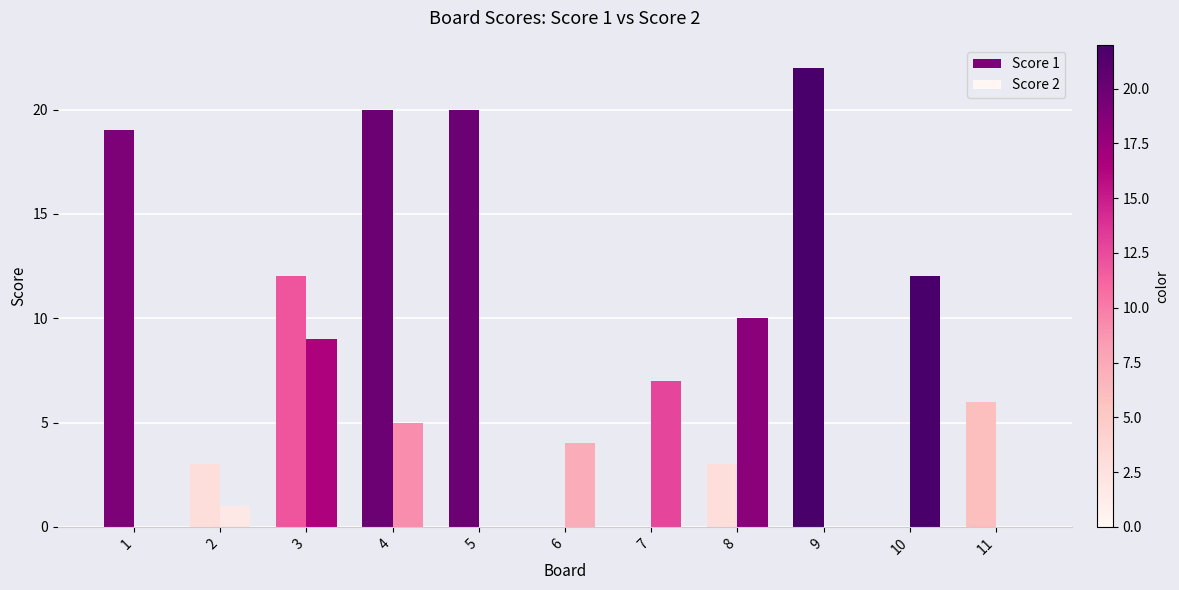

How many distinct data groups are displayed?

2